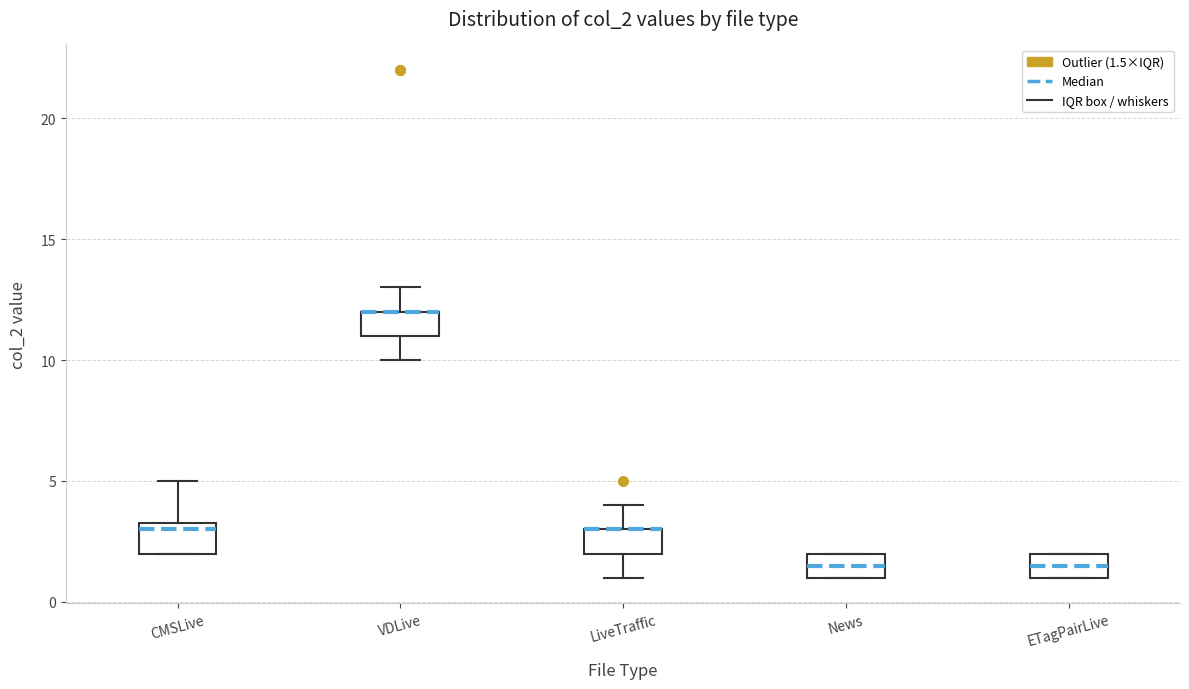

Reading left to right, read every box against the y-axis: the position of its median line, the range the box covers, and the ends of its whiskers. The values are not printed on the chart, so give them approximately, as read against the axis.

CMSLive: median 3.0, box 2.0 to 3.5, whiskers 2.0 to 5.0
VDLive: median 12.0 (drawn on the box's upper edge), box 11.0 to 12.0, whiskers 10.0 to 13.0
LiveTraffic: median 3.0 (drawn on the box's upper edge), box 2.0 to 3.0, whiskers 1.0 to 4.0
News: median 1.5, box 1.0 to 2.0, whiskers 1.0 to 2.0
ETagPairLive: median 1.5, box 1.0 to 2.0, whiskers 1.0 to 2.0